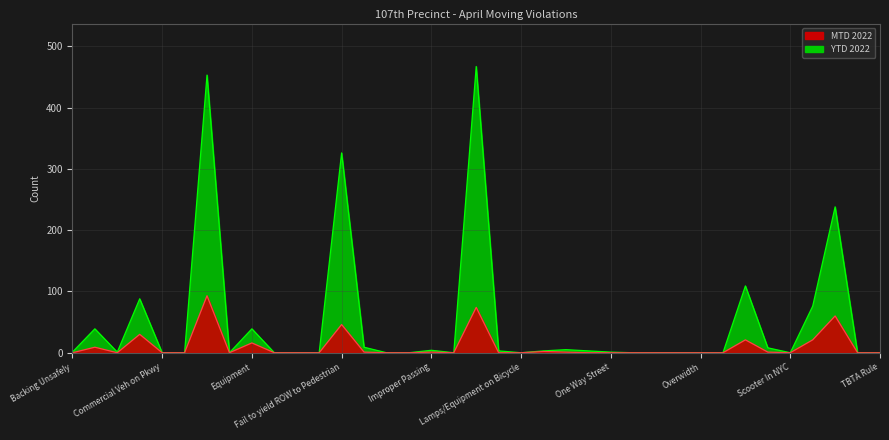

The MTD 2022 series shows 0 at Excessive Noise. True or false?

True